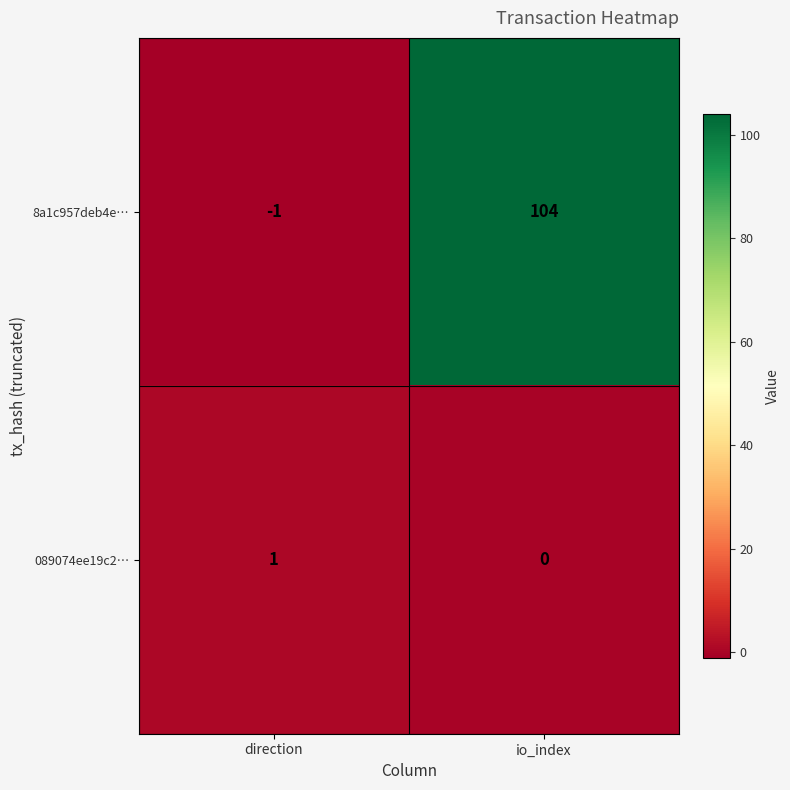

Which series has the largest total across all categories?

8a1c957deb4e…